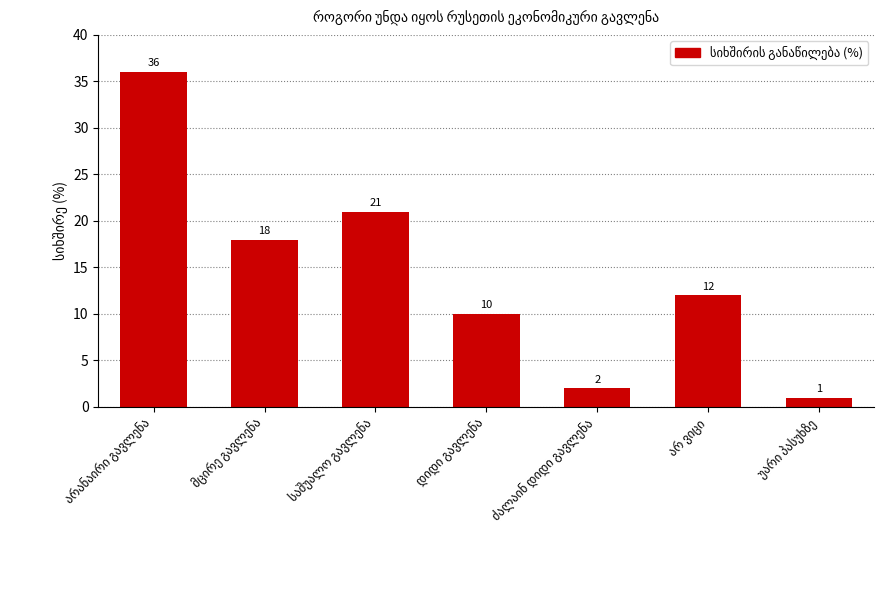

How many bars are there in total?

7